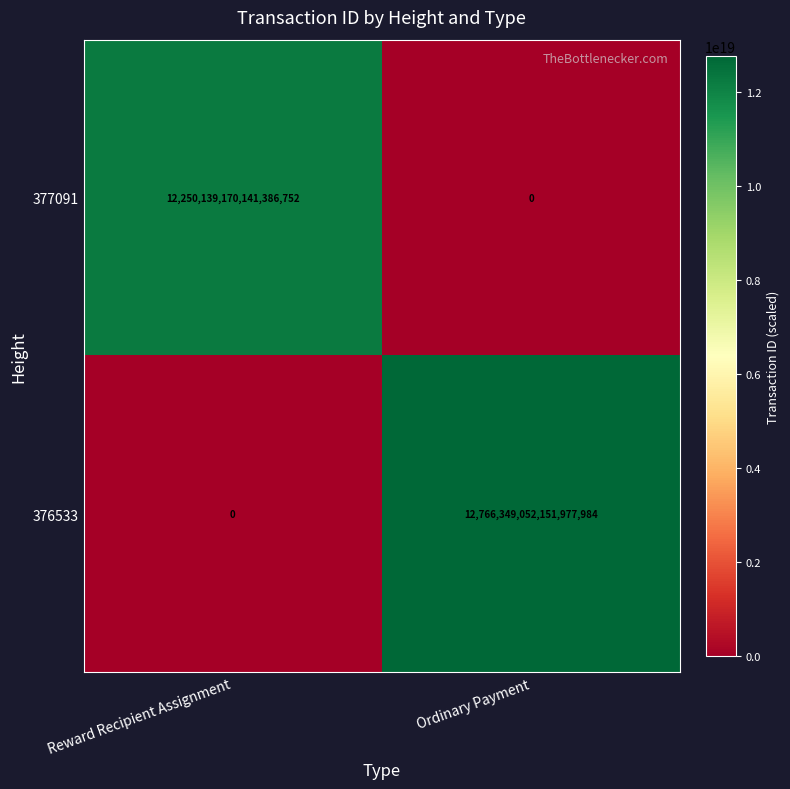

Rank the series at Reward Recipient Assignment from lowest to highest value.

376533, 377091